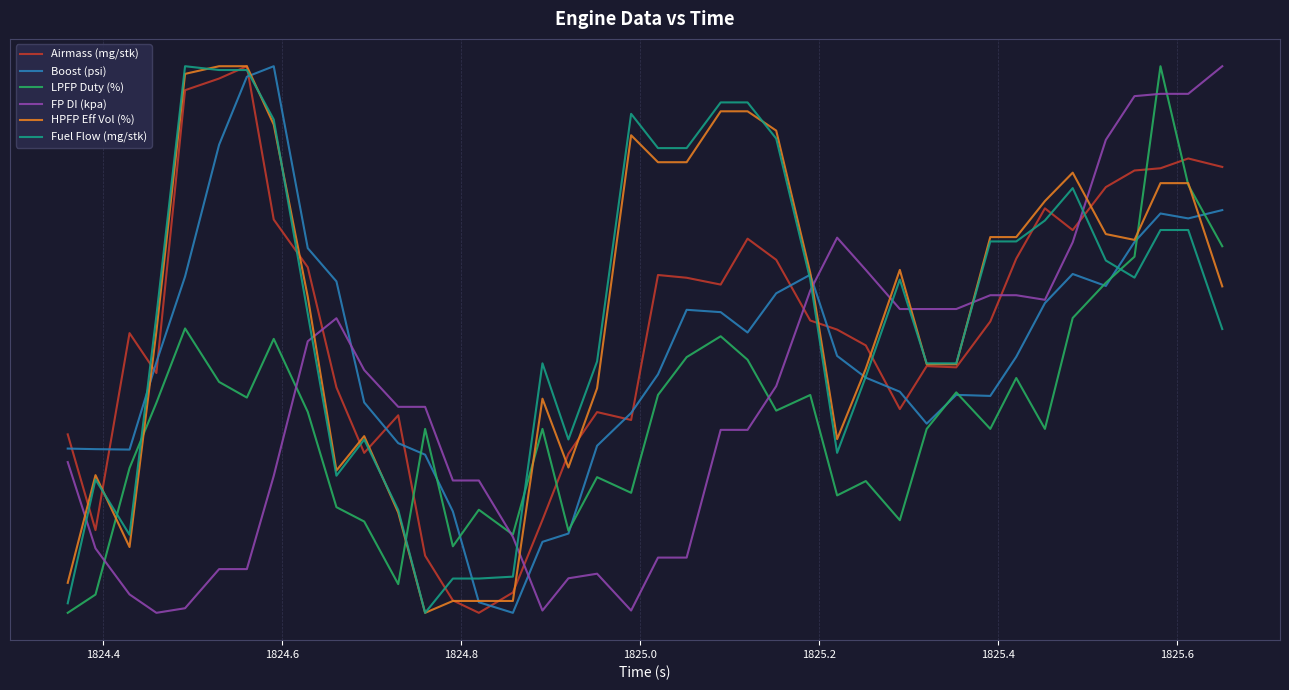

What is the sum of all Airmass (mg/stk) values?

6687.2